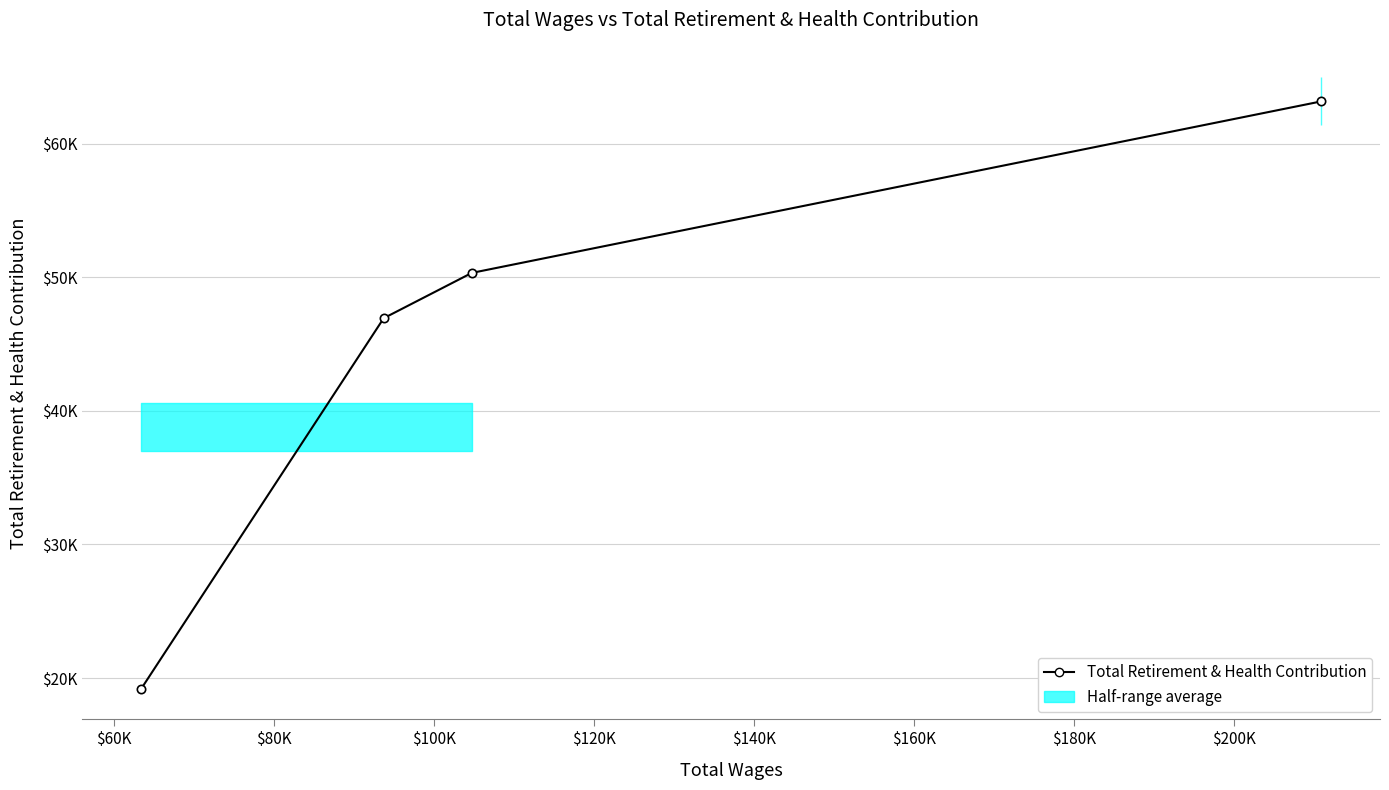

What is the value of the 3rd point from the left?

50332